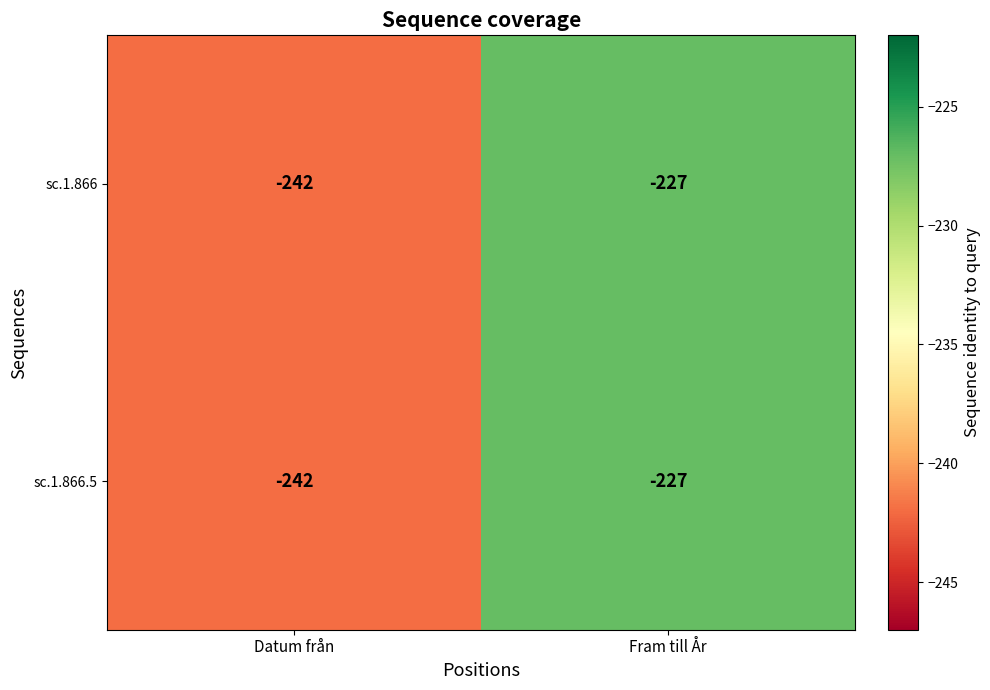

What is the difference between the maximum and minimum values in the sc.1.866 series?

15